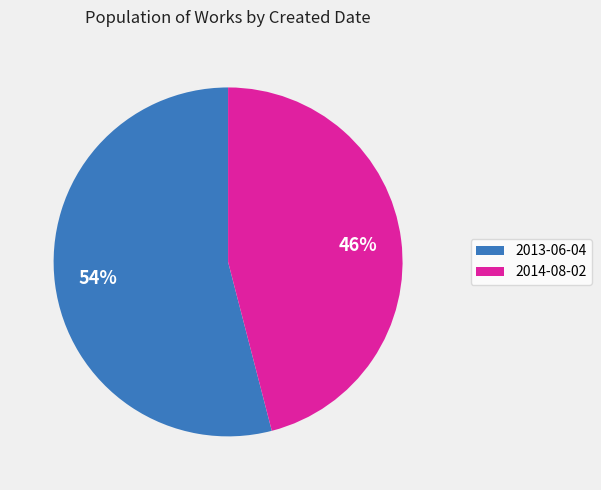

To the nearest percent, what is the difference between the largest and smallest slice percentages?

8%